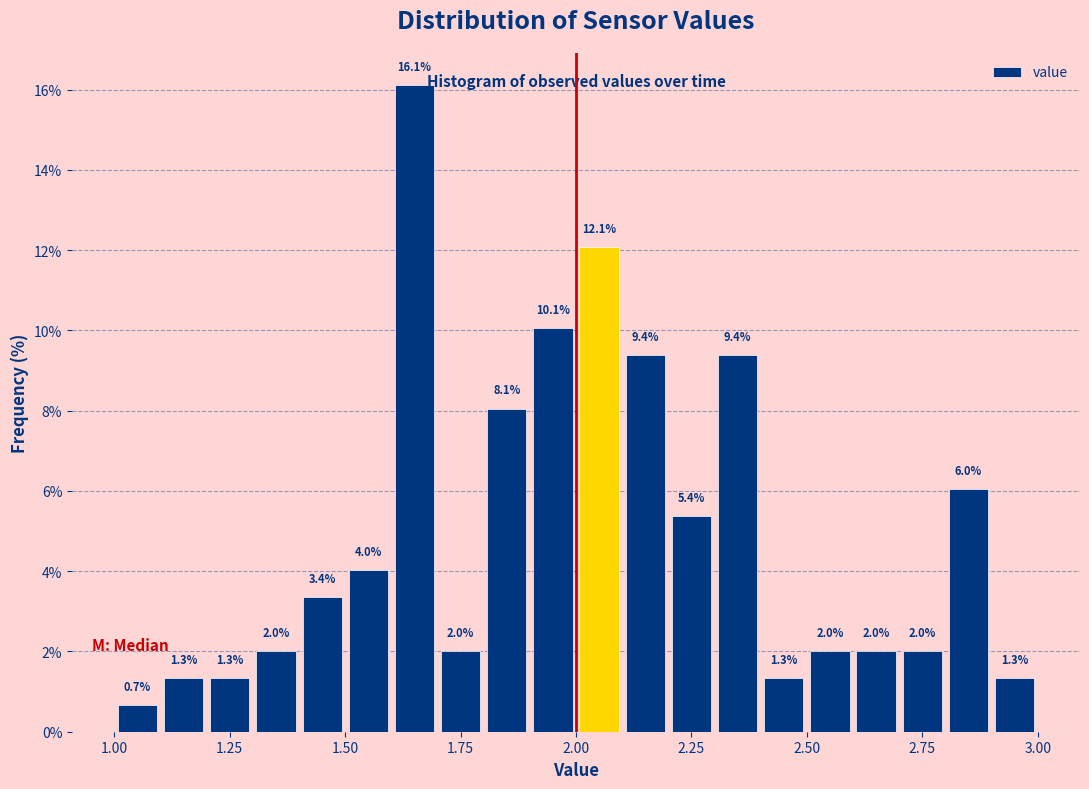

Around what value on the x-axis is the tallest bar? Give the approximate position of its centre, as read against the axis.

1.65